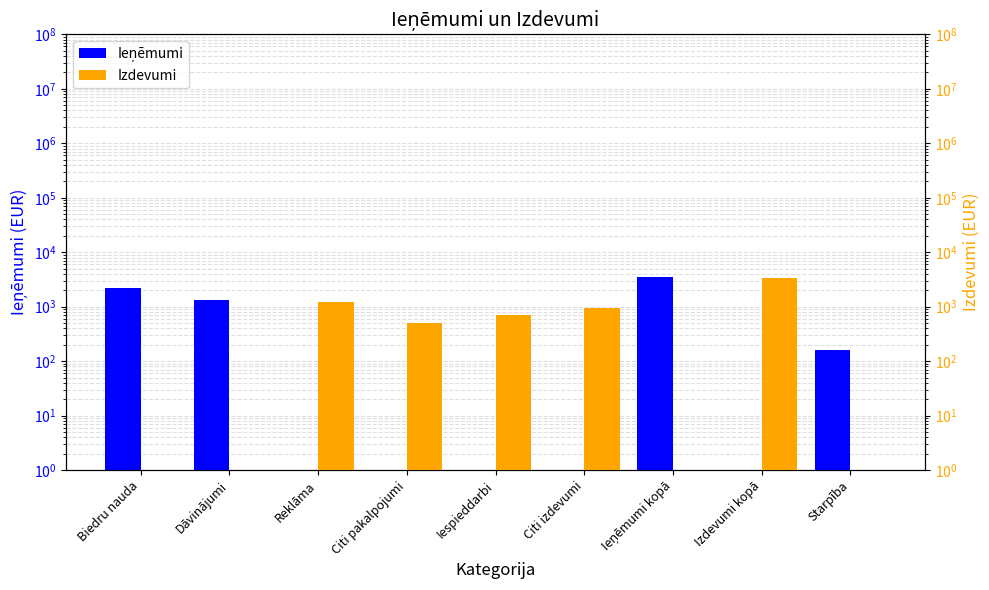

The Izdevumi series shows 957 at Citi izdevumi. True or false?

True